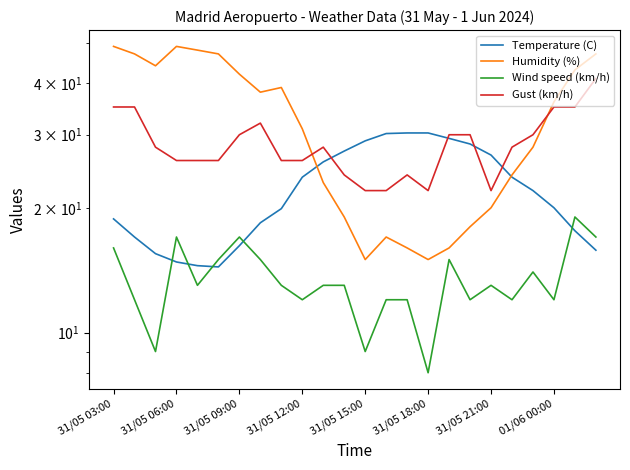

What are all the series names shown in the legend?

Temperature (C), Humidity (%), Wind speed (km/h), Gust (km/h)